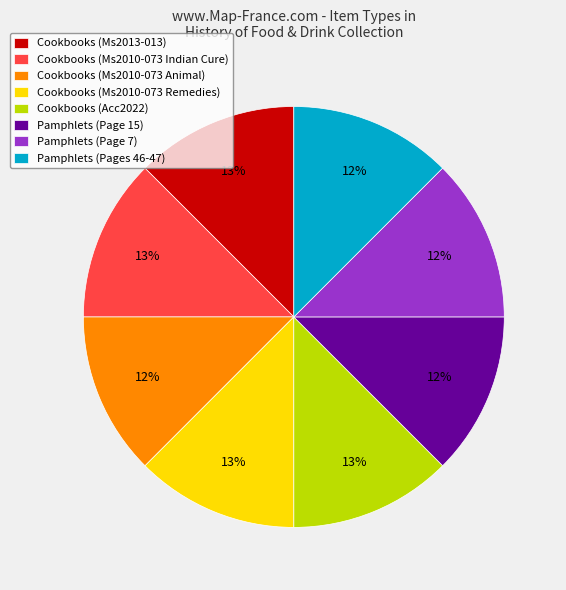

The Pamphlets (Page 15) slice represents 12% of the pie. True or false?

True